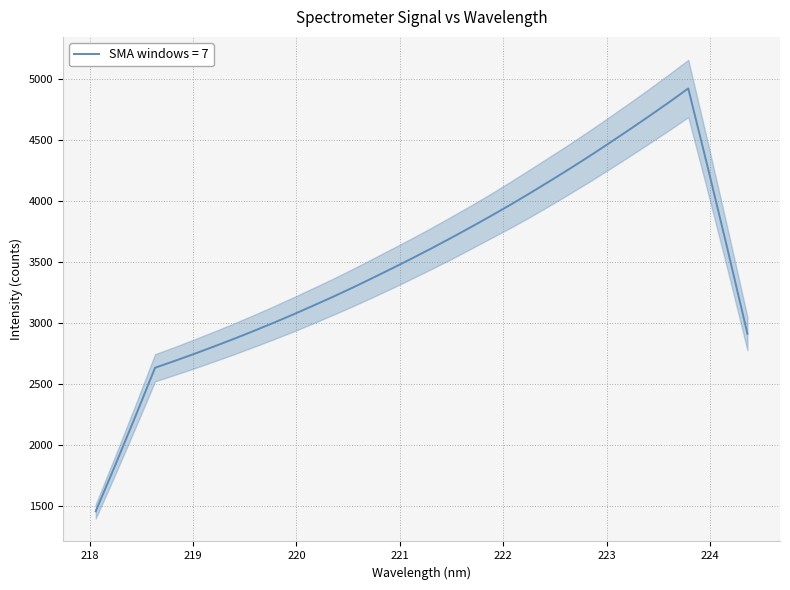

Where does the y series first go above 3614?

17